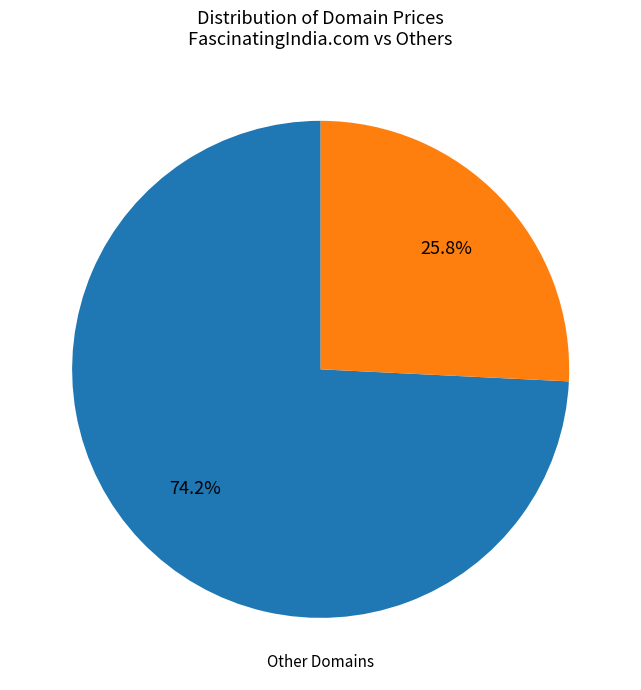

How many slices are in this pie chart?

2